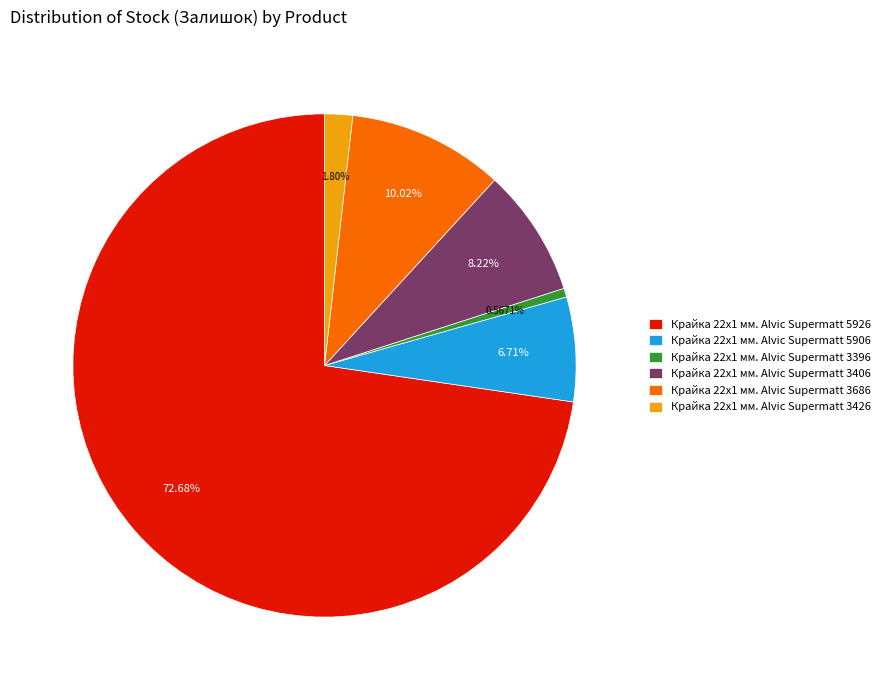

To the nearest percent, what portion does Крайка 22x1 мм. Alvic Supermatt 3396 represent?

1%